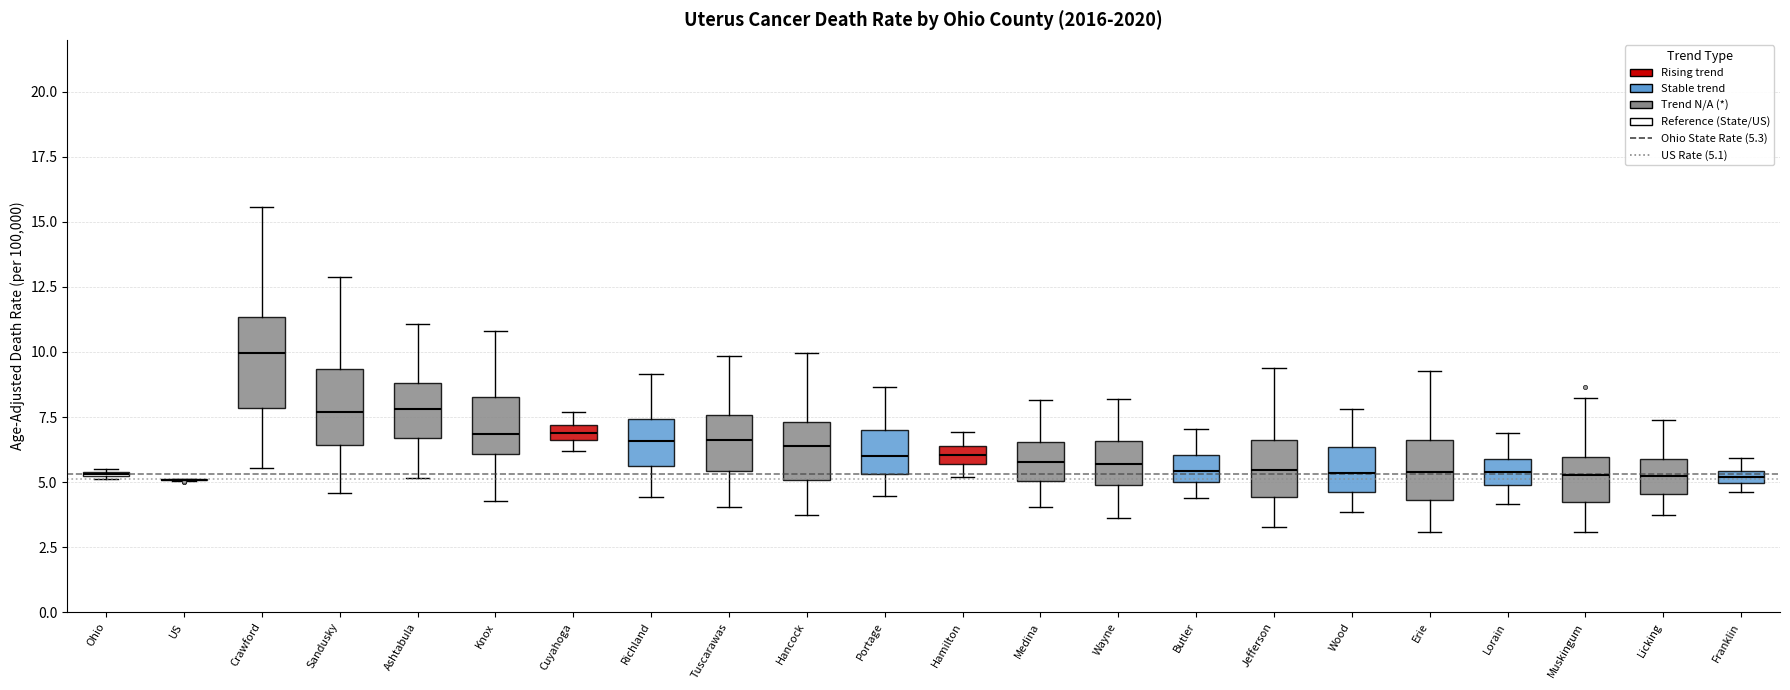

Comparing the boxes themselves (not the whiskers), which one is the tallest?

Crawford